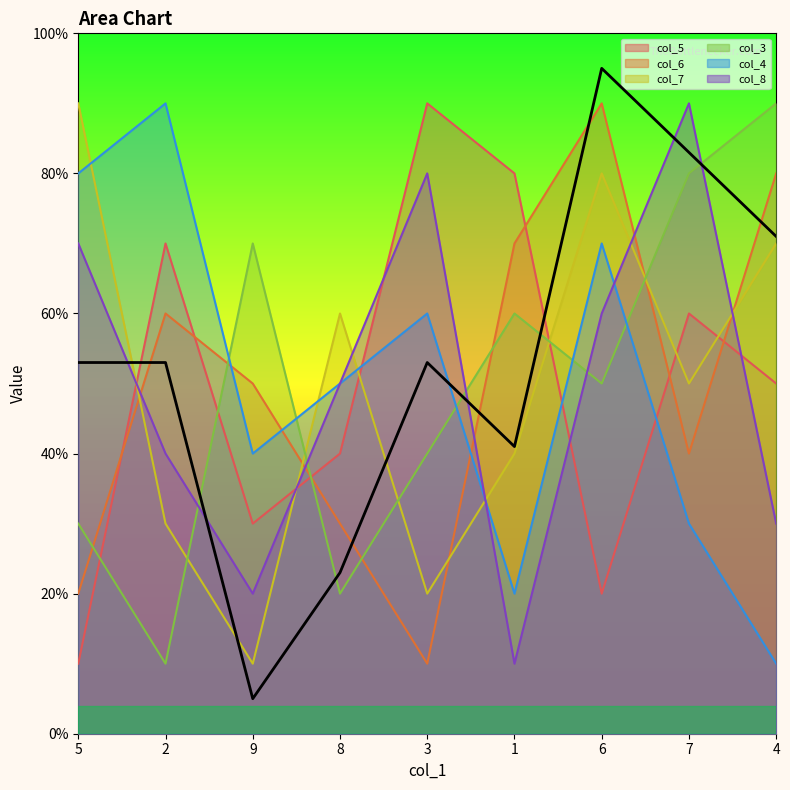

What is the label of the 4th point from the left?

8